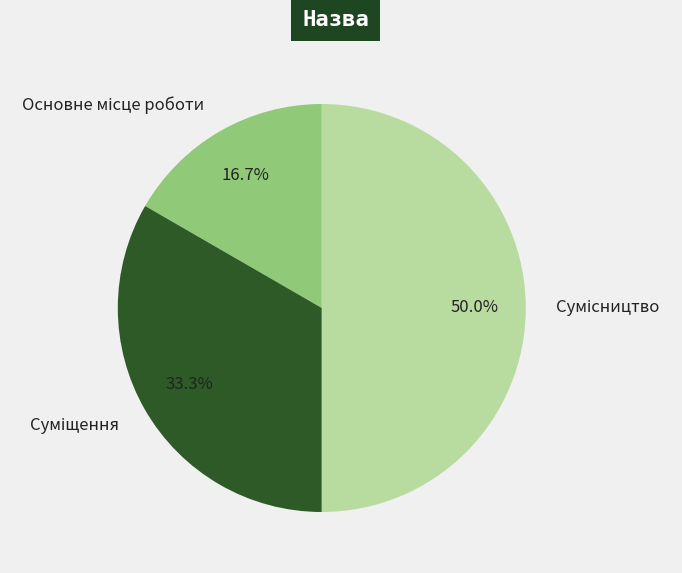

Count the number of slices in the pie.

3